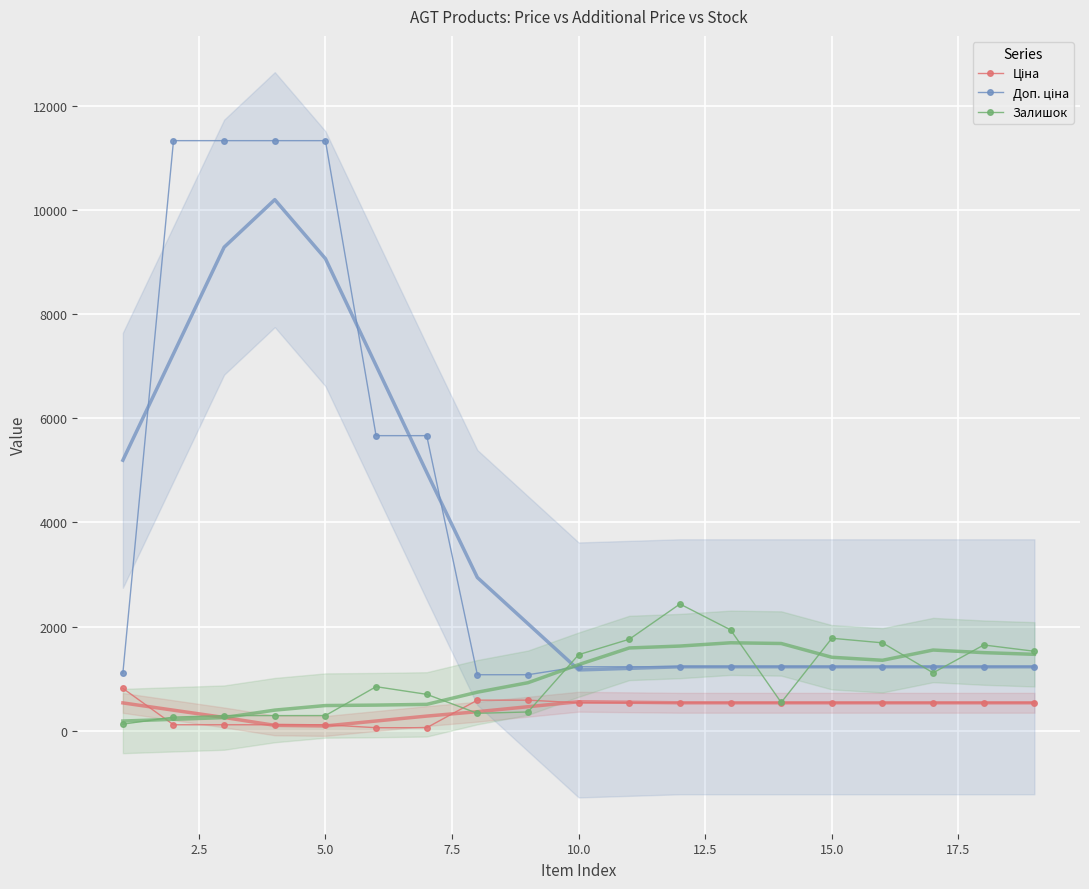

Between 17.5 and 9, which is larger?

17.5